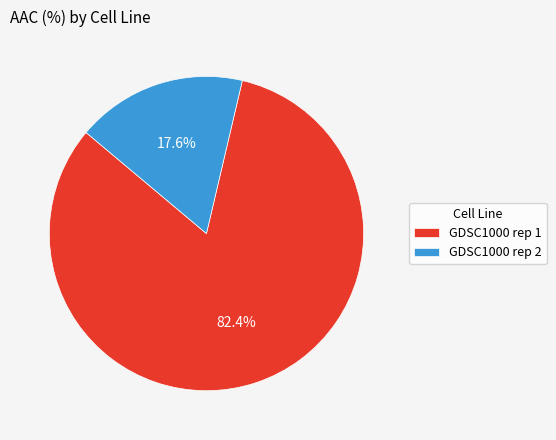

Rank the categories by value from lowest to highest.

GDSC1000 rep 2, GDSC1000 rep 1